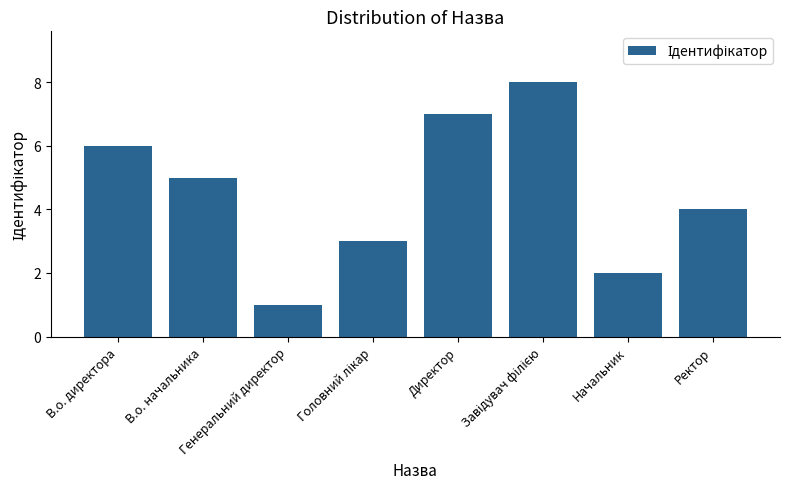

What is the difference between the second highest and second lowest values?

5